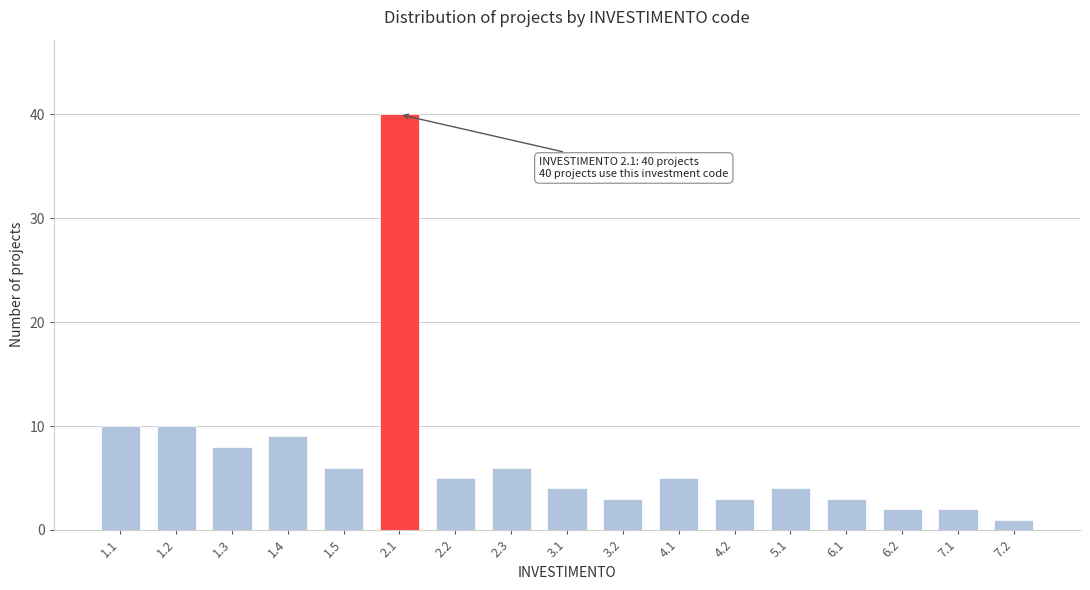

Reading left to right, what are all the values shown in this chart?

1.1=10	1.2=10	1.3=8	1.4=9	1.5=6	2.1=40	2.2=5	2.3=6	3.1=4	3.2=3	4.1=5	4.2=3	5.1=4	6.1=3	6.2=2	7.1=2	7.2=1